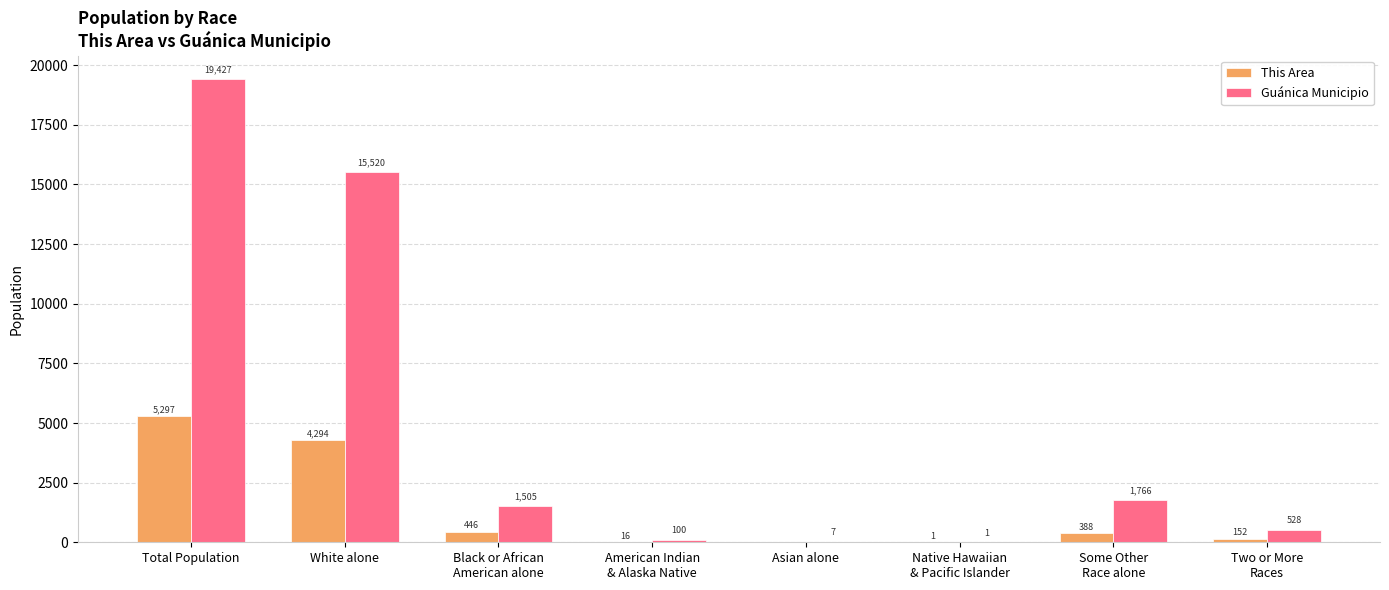

Reading right to left, list all the values displayed in this chart.

This Area: 152	388	1	0	16	446	4294	5297
Guánica Municipio: 528	1766	1	7	100	1505	15520	19427